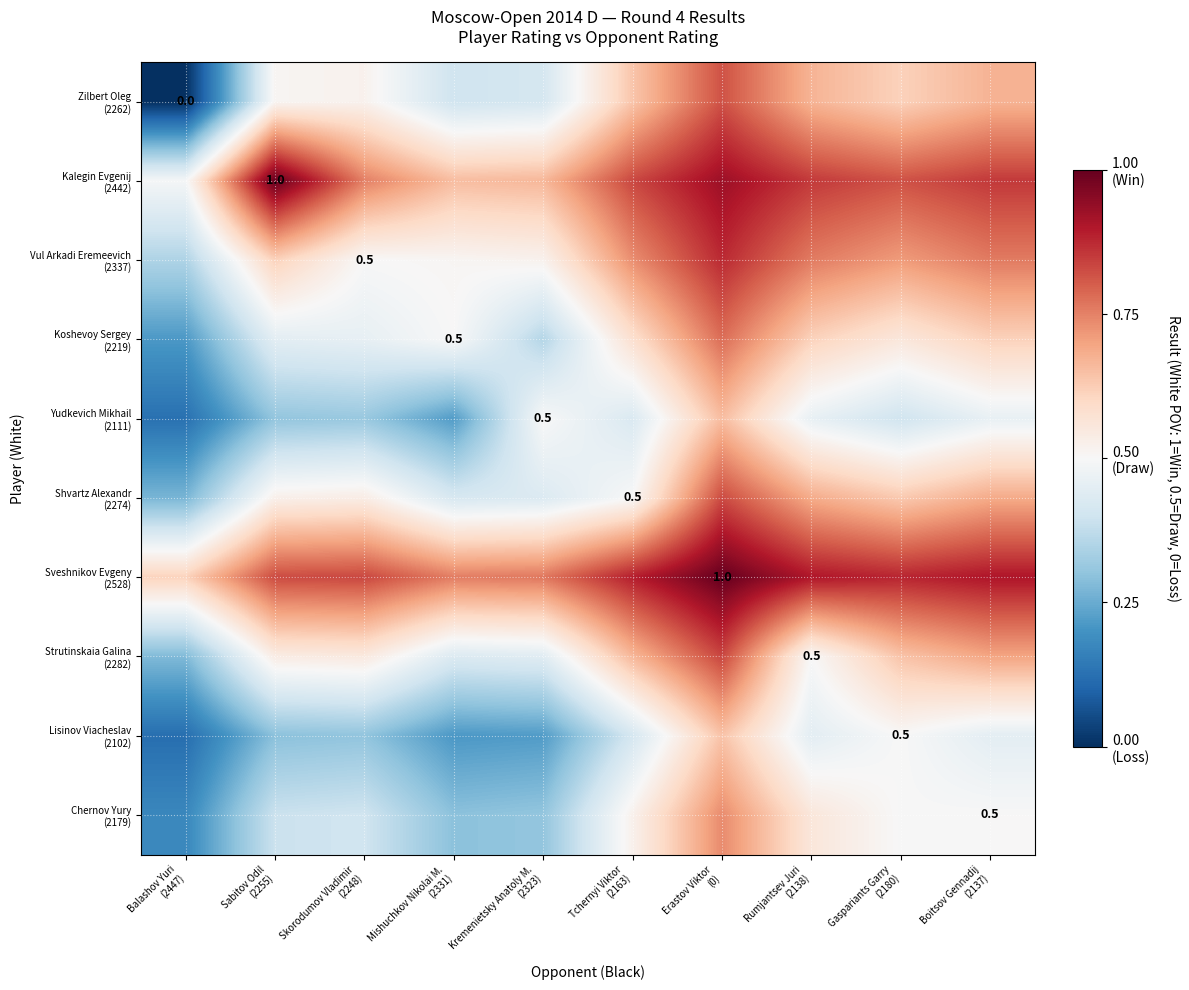

The Sveshnikov Evgeny (2528) series shows 0.8 at Balashov Yuri (2447). True or false?

False